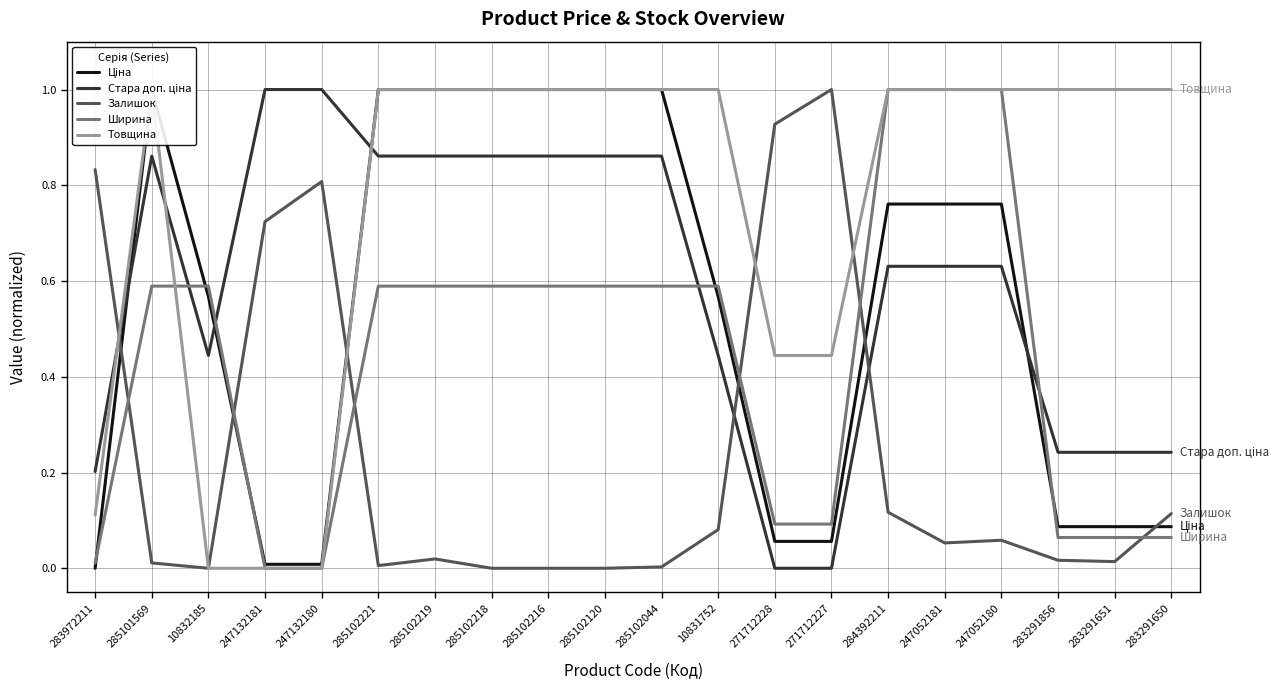

What is the total value across all series at 247052180?

3.5